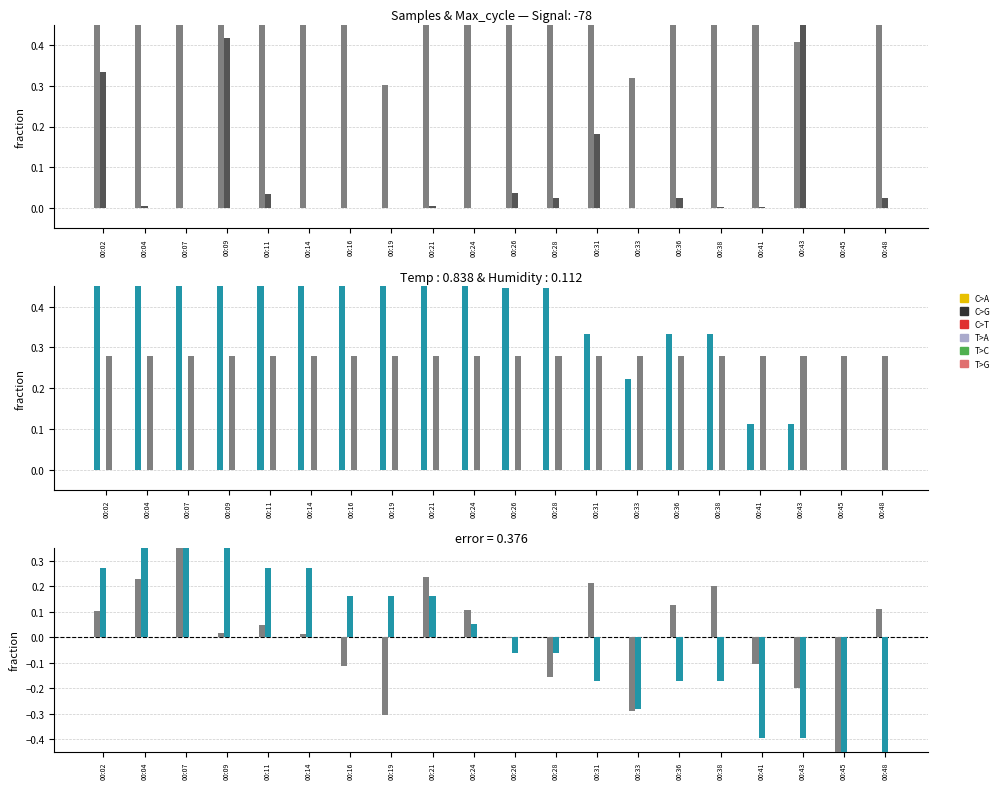

Count the Temp values in the range 0 to 1.

20